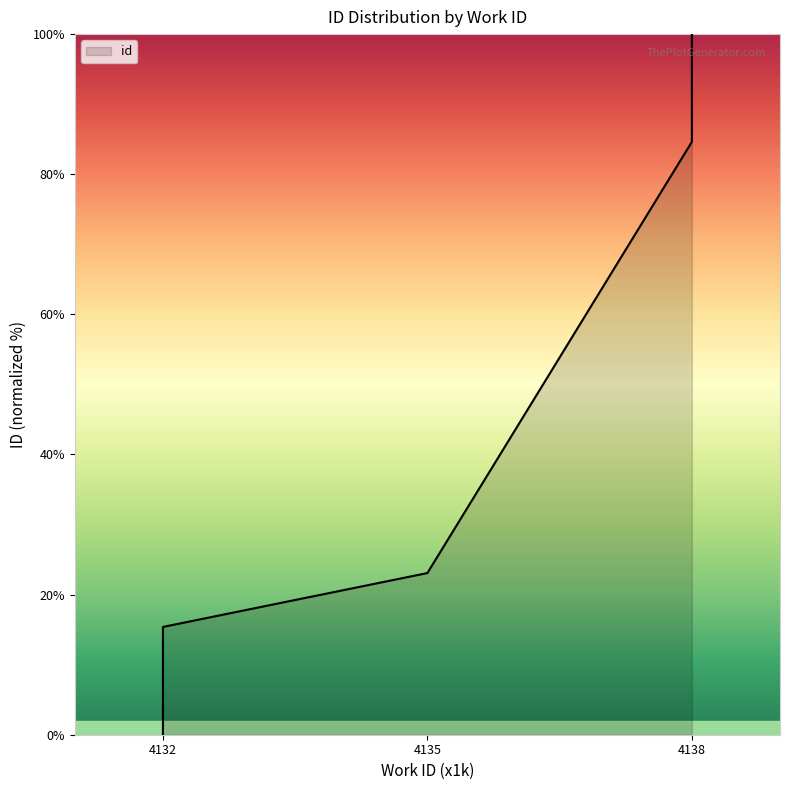

Between 4132 and 4132, which is larger?

4132